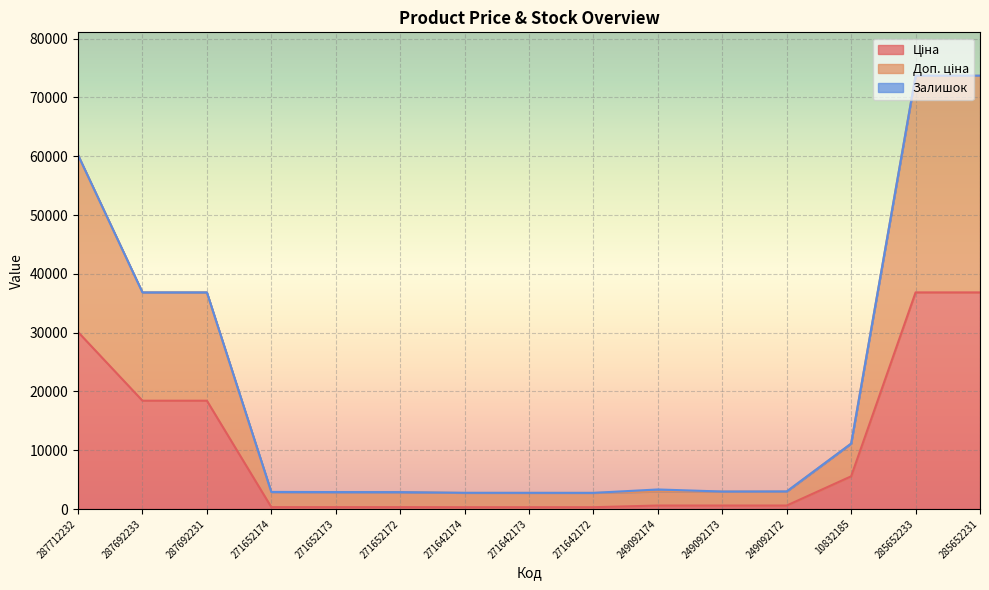

What is the difference between the second highest and minimum values in the Ціна series?

36537.7